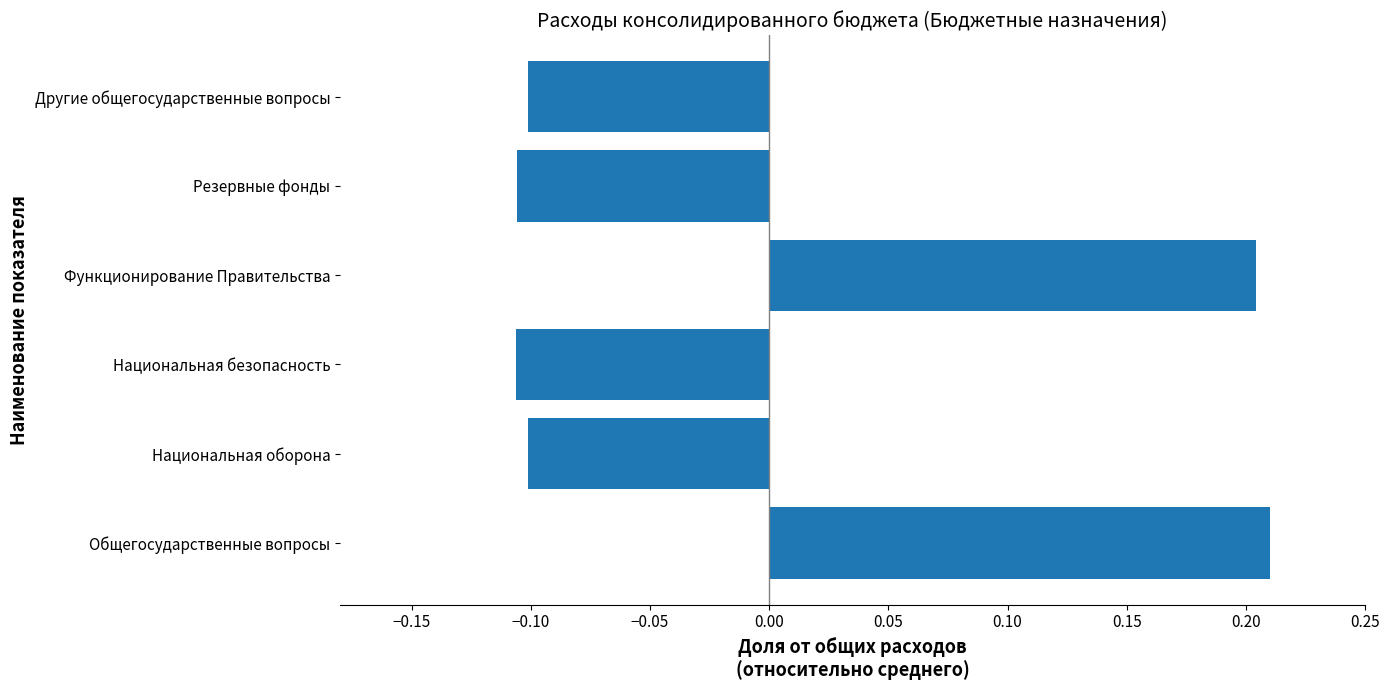

Are the bars grouped side by side (vs. stacked)?

No